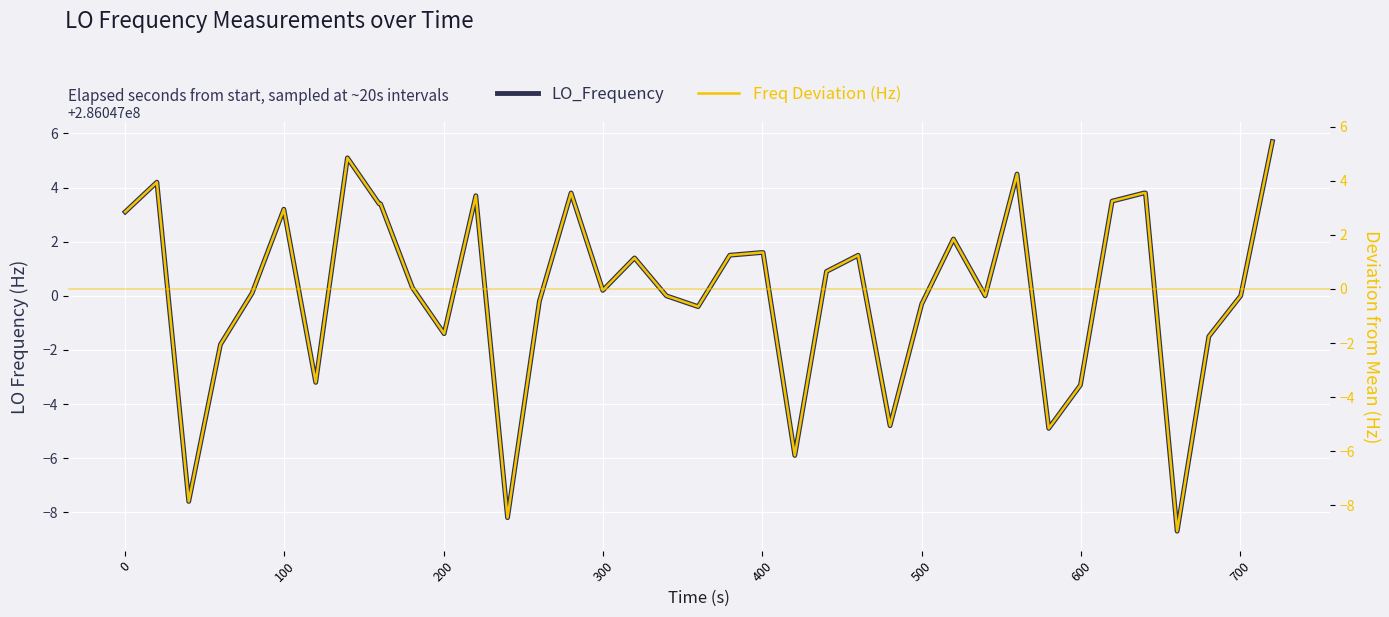

True or false: LO_Frequency and Freq Deviation (Hz) cross at least once.

False